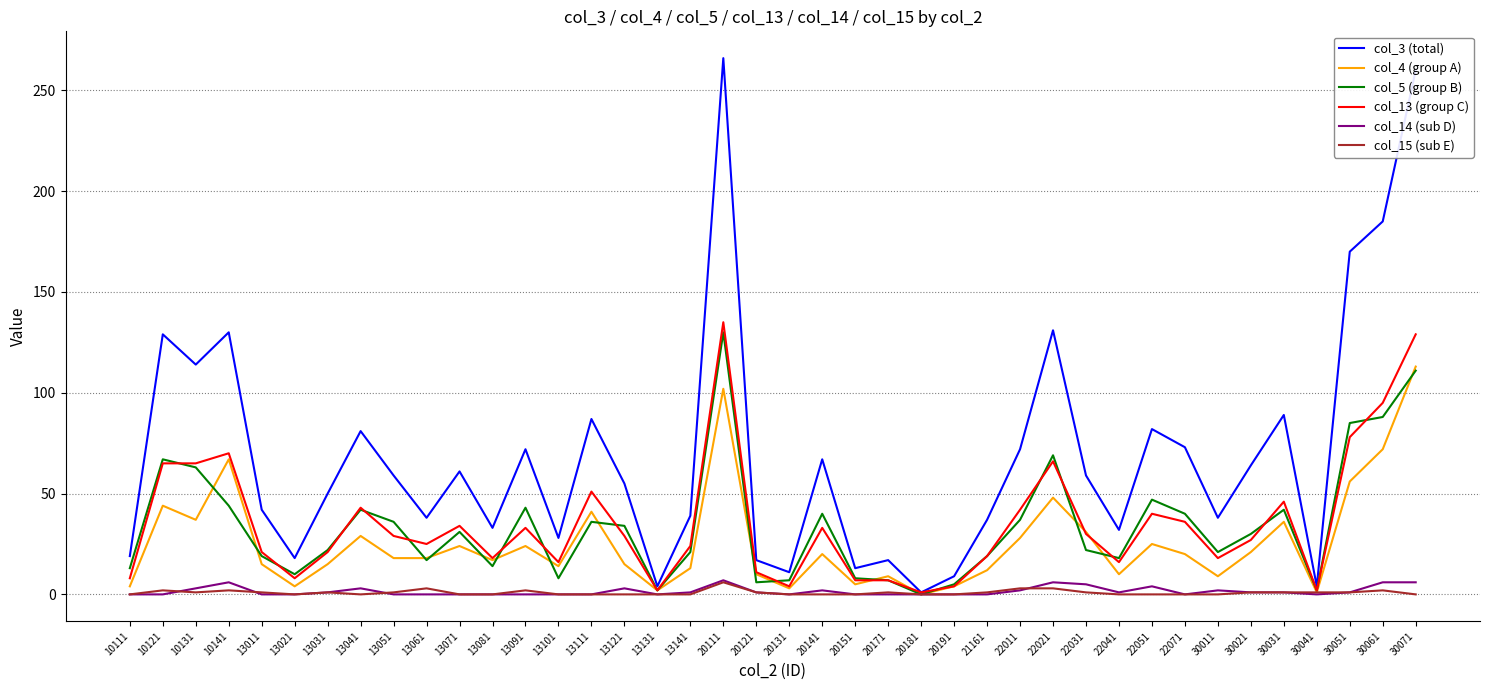

At which category is the sum across all series the highest?

20111